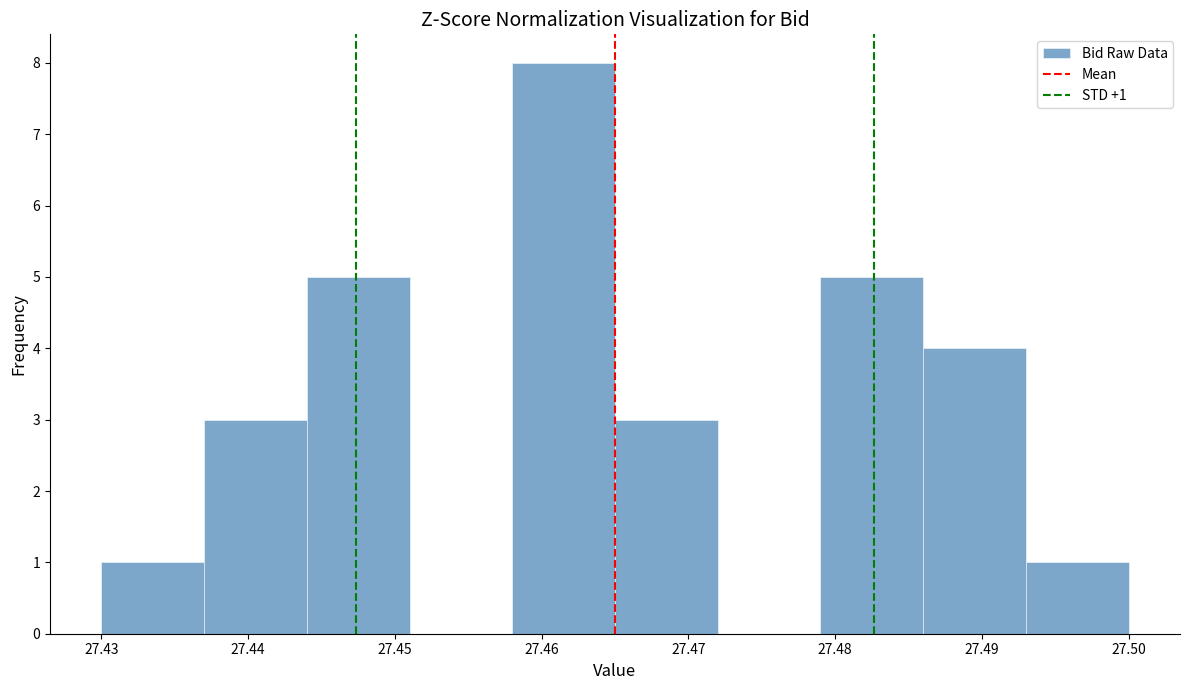

Over which range of the x-axis is the bar tallest?

27.458 to 27.465